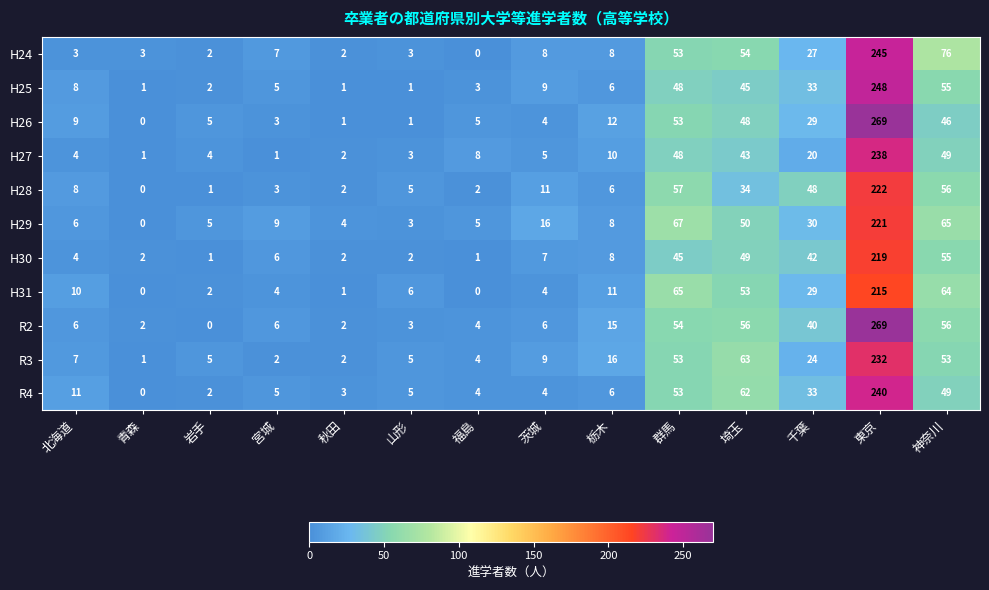

How many categories are shown in the chart?

14